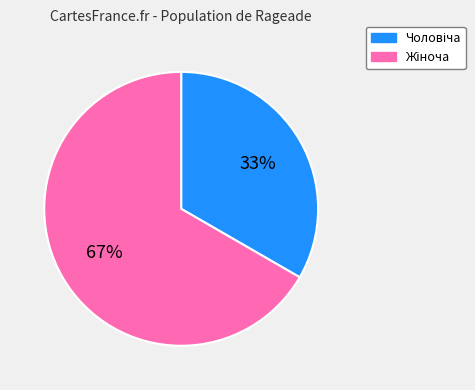

To the nearest percent, what is the average slice percentage?

50%